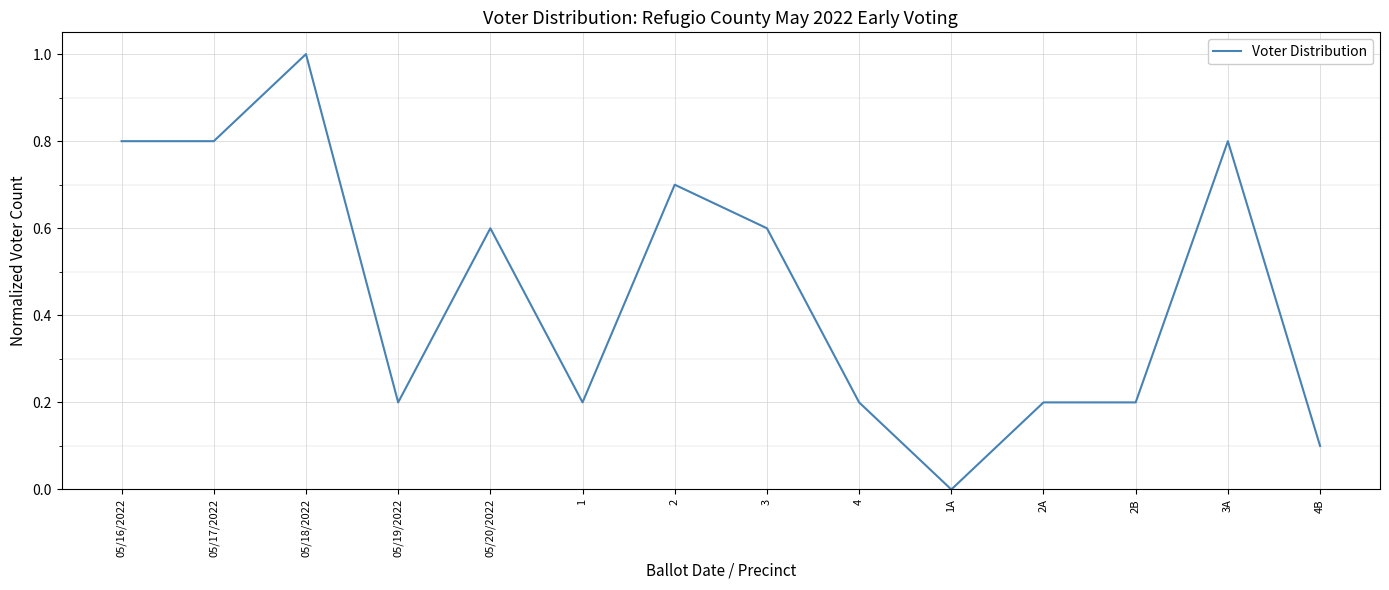

What is the difference between the maximum and minimum values?

1.0